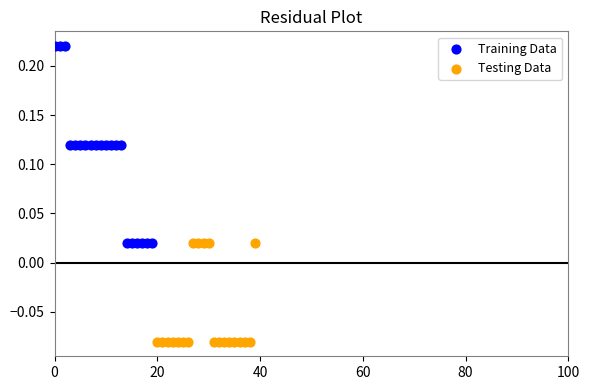

Which series has the largest Y range (max minus min)?

Training Data